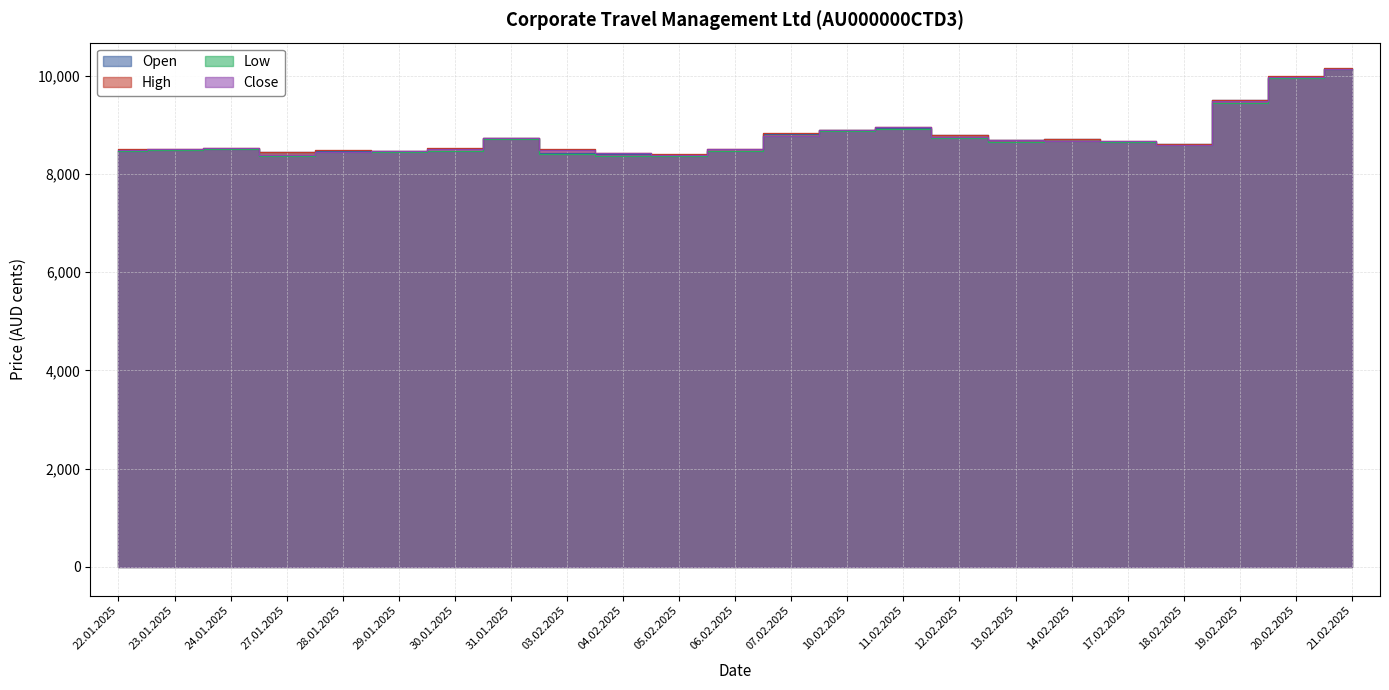

What is the greatest value displayed?

10162